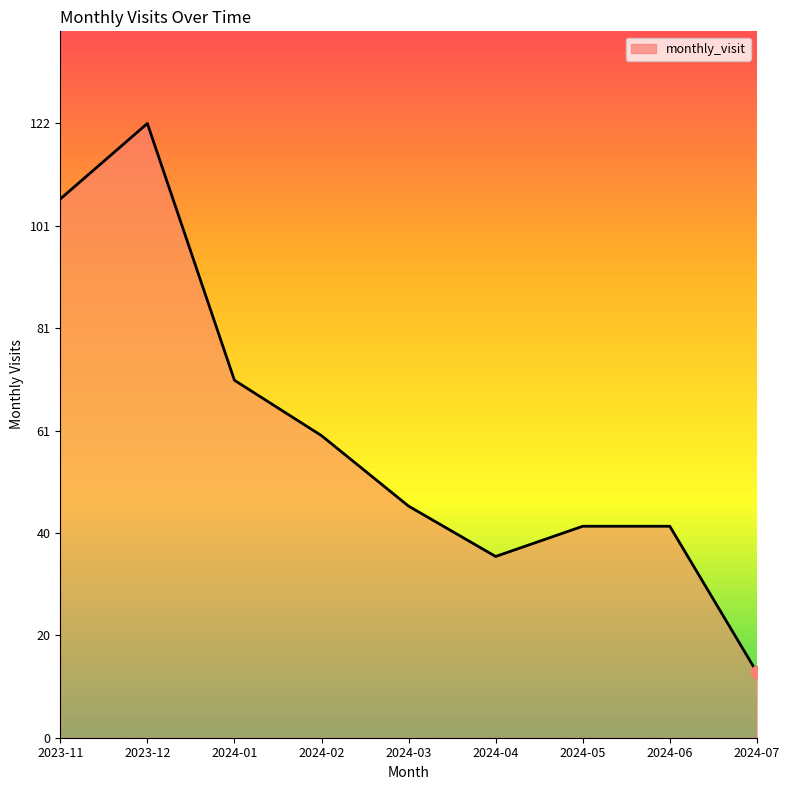

What is the change in value from 2023-12 to 2024-07?

-109